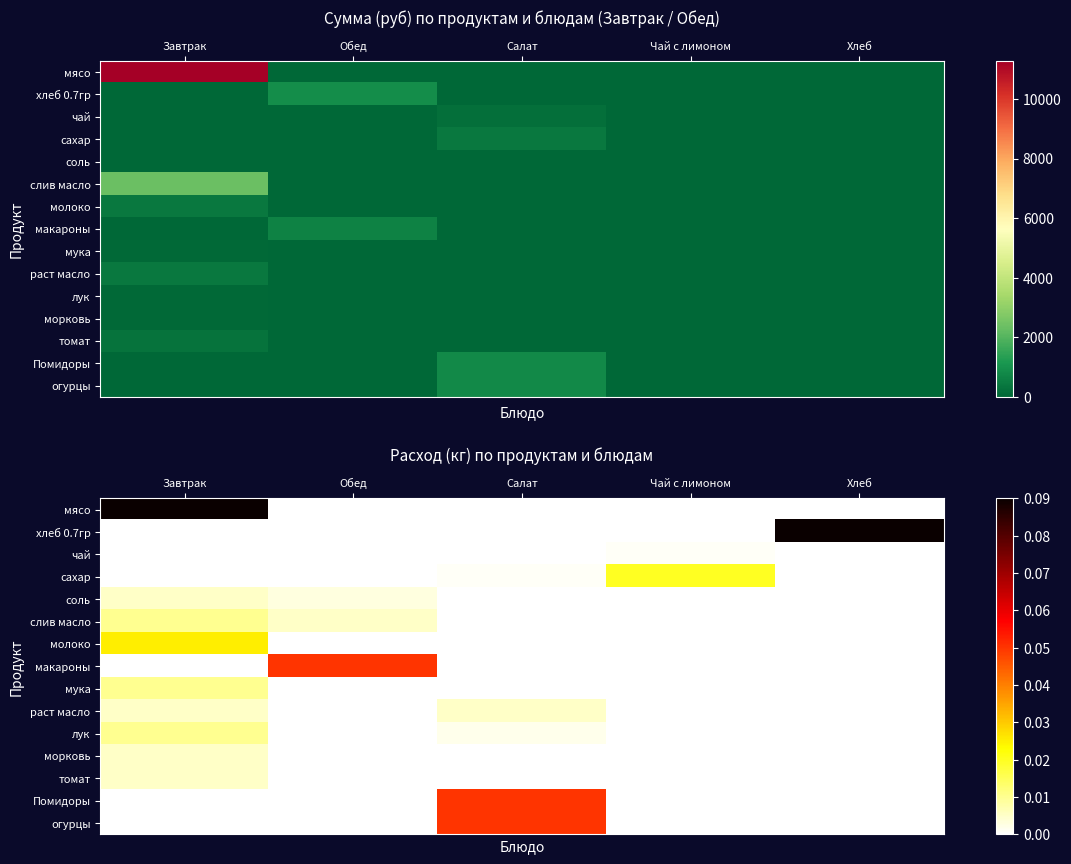

List the labels in order of чай value, largest first.

Чай с лимоном, Завтрак, Обед, Салат, Хлеб